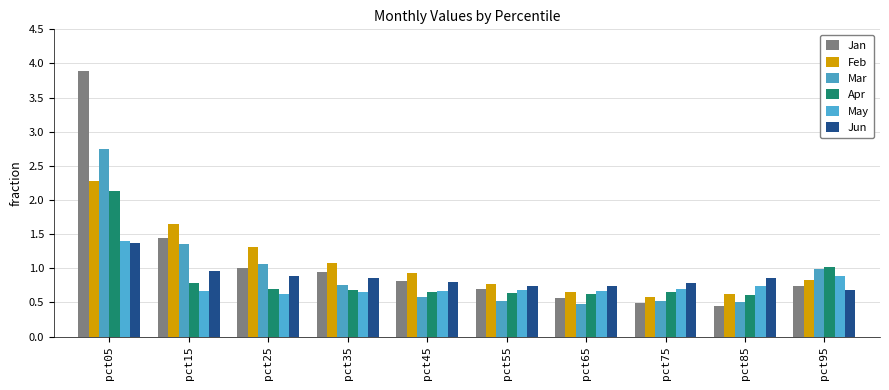

Reading right to left, extract all data points from this chart.

Jan: pct95=0.7	pct85=0.5	pct75=0.5	pct65=0.6	pct55=0.7	pct45=0.8	pct35=0.9	pct25=1.0	pct15=1.4	pct05=3.9
Feb: pct95=0.8	pct85=0.6	pct75=0.6	pct65=0.6	pct55=0.8	pct45=0.9	pct35=1.1	pct25=1.3	pct15=1.6	pct05=2.3
Mar: pct95=1.0	pct85=0.5	pct75=0.5	pct65=0.5	pct55=0.5	pct45=0.6	pct35=0.8	pct25=1.1	pct15=1.4	pct05=2.7
Apr: pct95=1.0	pct85=0.6	pct75=0.7	pct65=0.6	pct55=0.6	pct45=0.7	pct35=0.7	pct25=0.7	pct15=0.8	pct05=2.1
May: pct95=0.9	pct85=0.7	pct75=0.7	pct65=0.7	pct55=0.7	pct45=0.7	pct35=0.7	pct25=0.6	pct15=0.7	pct05=1.4
Jun: pct95=0.7	pct85=0.9	pct75=0.8	pct65=0.7	pct55=0.7	pct45=0.8	pct35=0.9	pct25=0.9	pct15=1.0	pct05=1.4